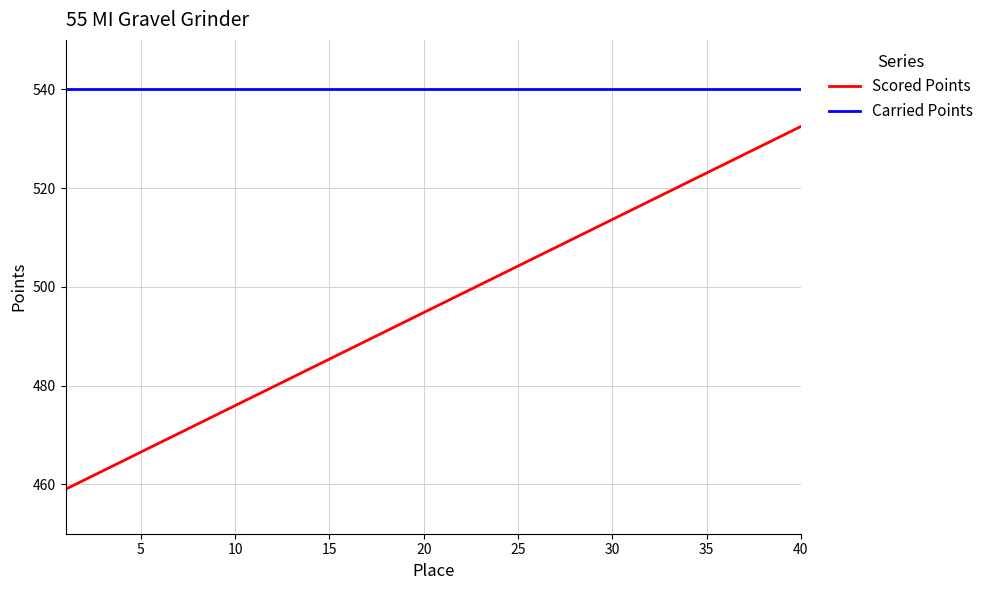

List the series in order of their overall mean, lowest first.

Scored Points, Carried Points